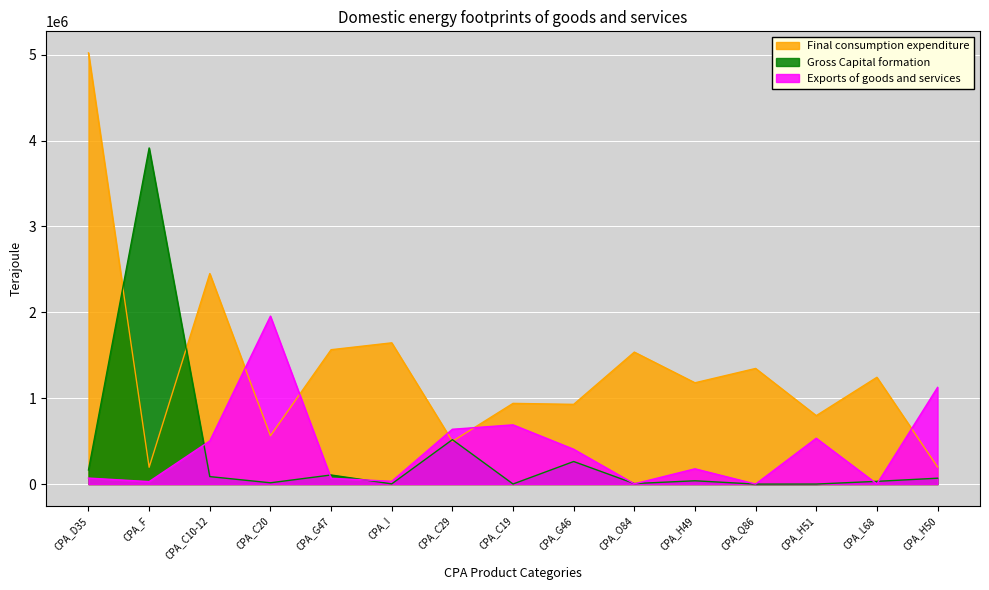

Is it true that Exports of goods and services equals 270040.3 at CPA_H49?

False